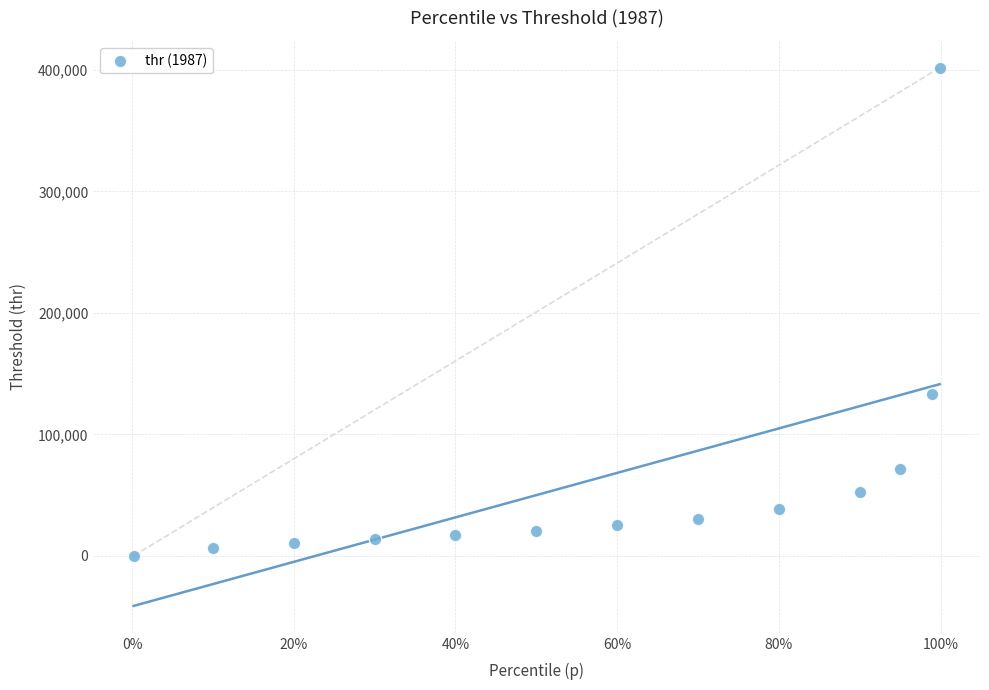

What Y value in the scatter plot is closest to 200895?

132965.7